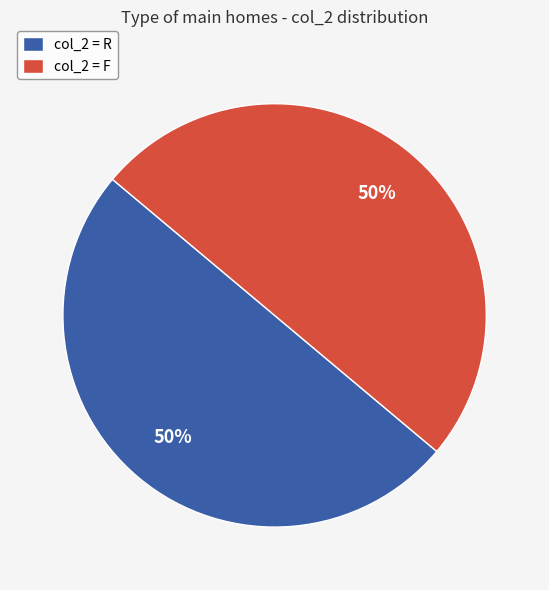

To the nearest percent, what is the combined percentage of col_2 = F and col_2 = R?

100%